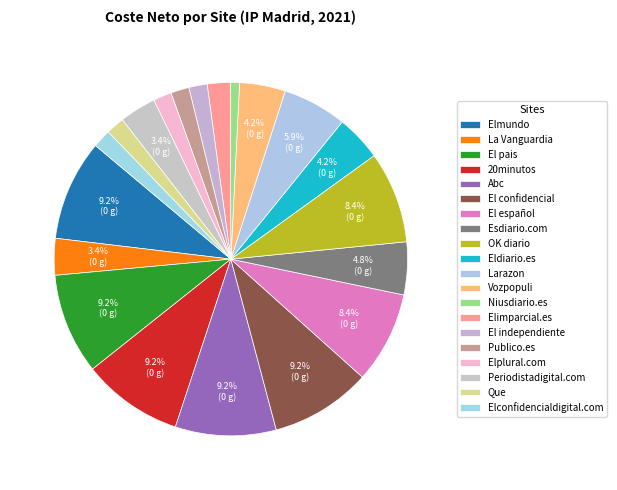

Is there a majority slice in this chart?

No